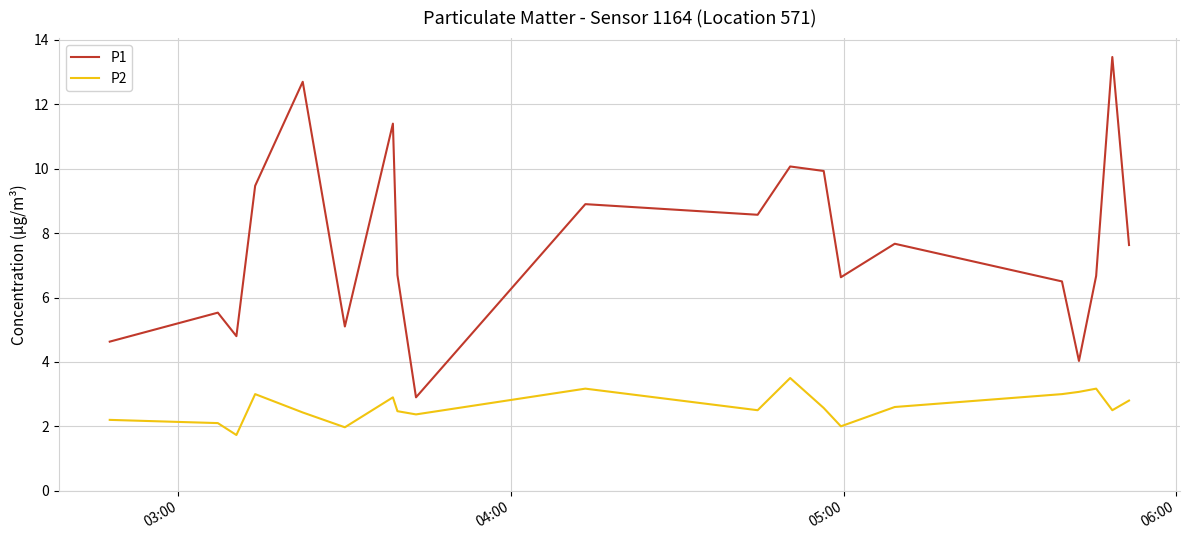

True or false: P2 and P1 cross at least once.

False